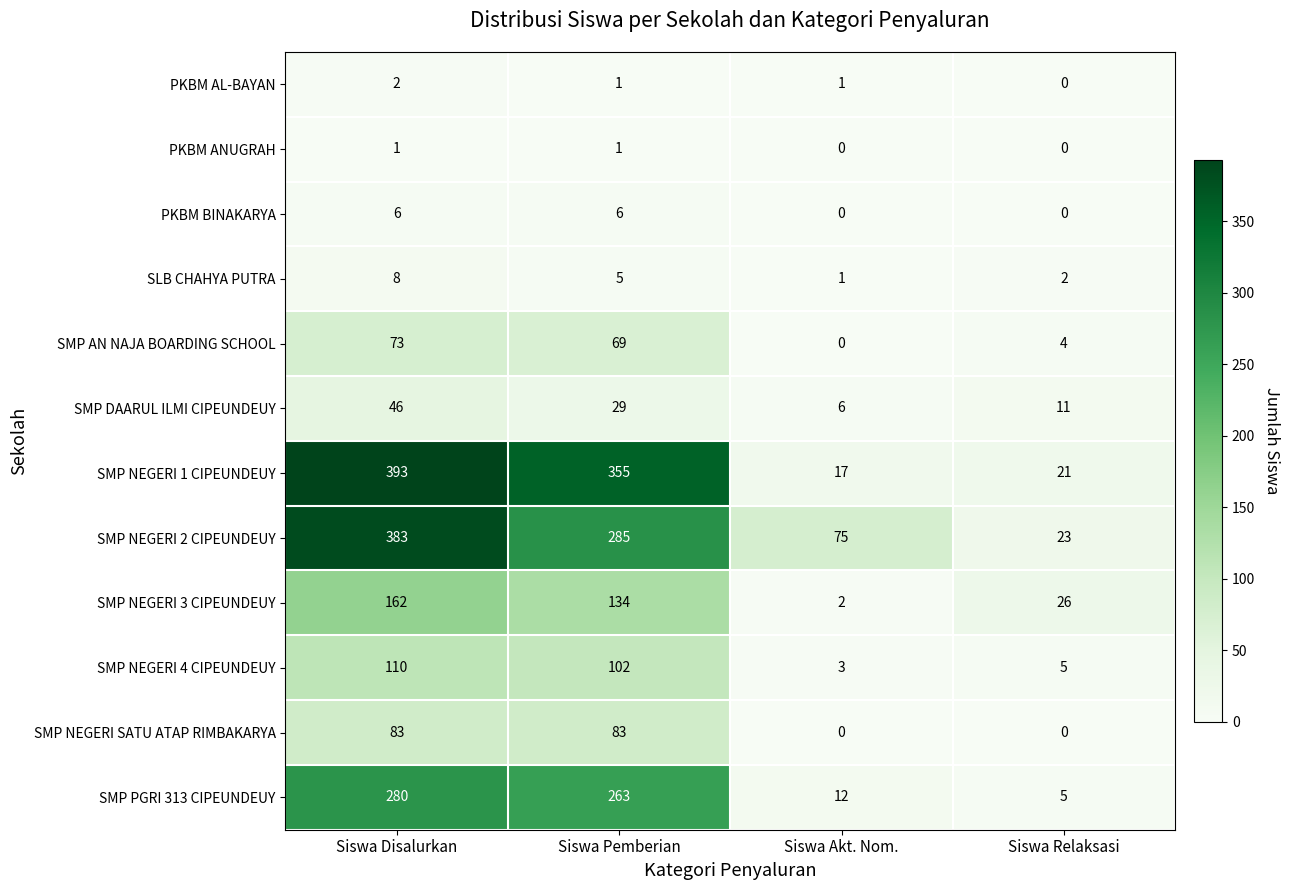

What is the difference between the SMP NEGERI 1 CIPEUNDEUY values at Siswa Akt. Nom. and Siswa Pemberian?

338